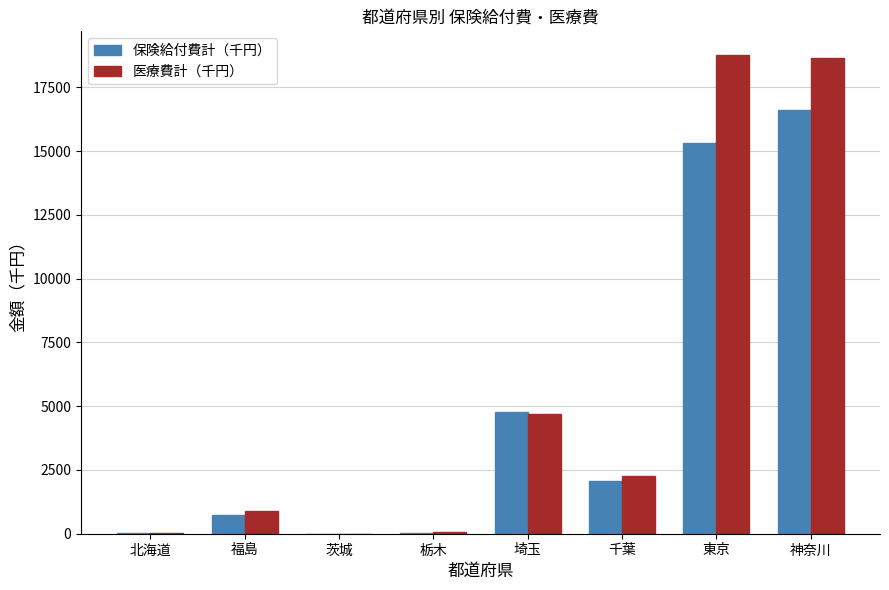

What is the total value across all series at 東京?

34087.0